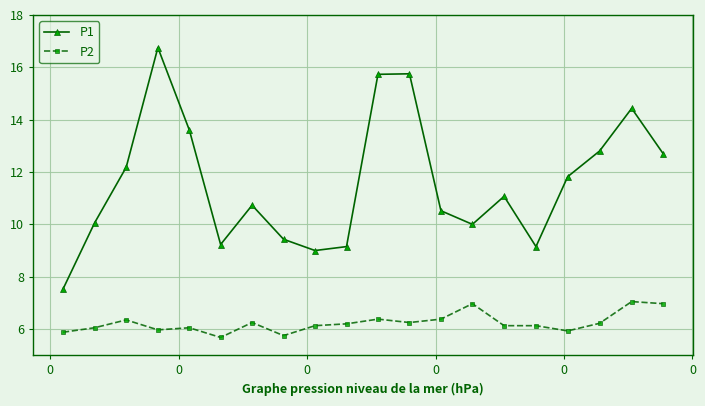

How many interior local peaks does the P1 series have?

5